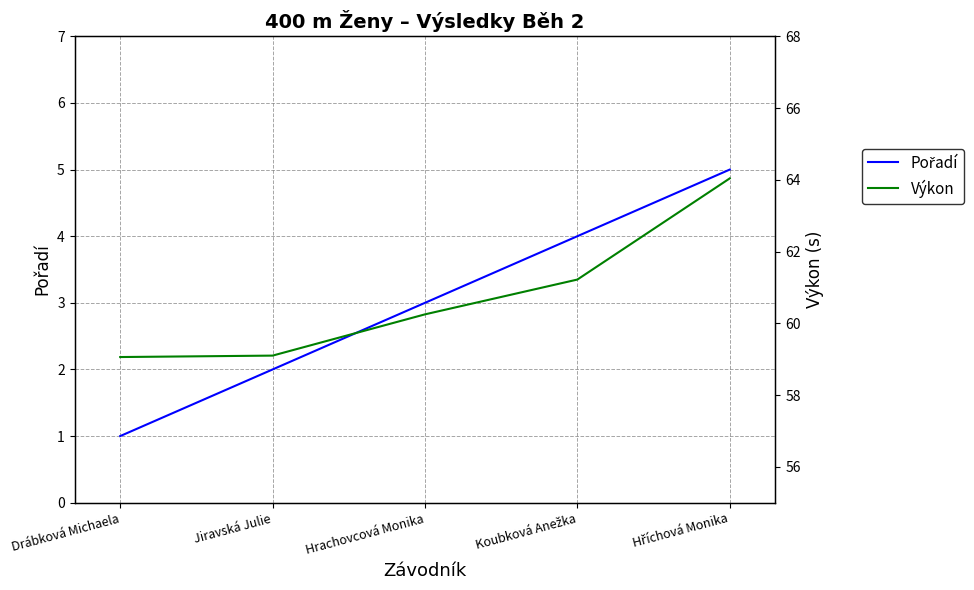

True or false: Pořadí has more than 2 points higher than both neighbors.

False